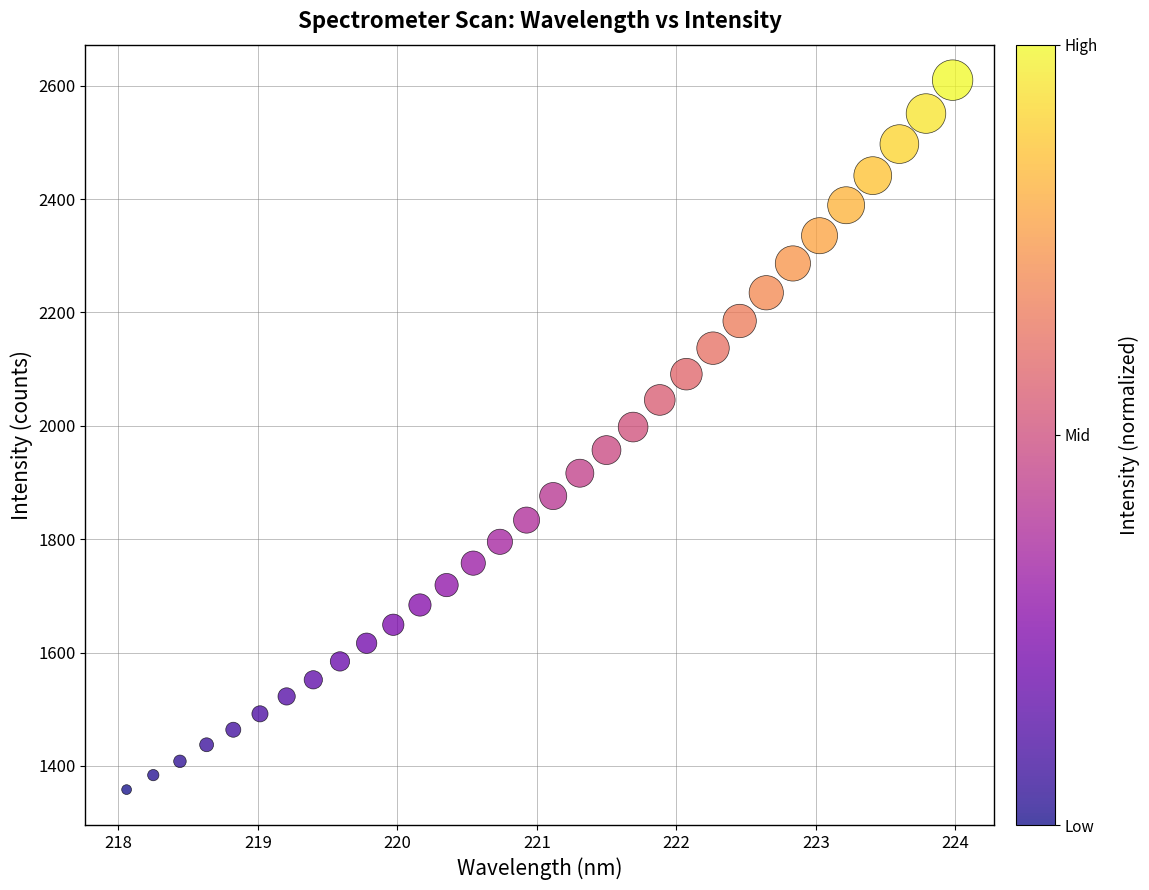

What is the range of X values (max minus min)?

5.9